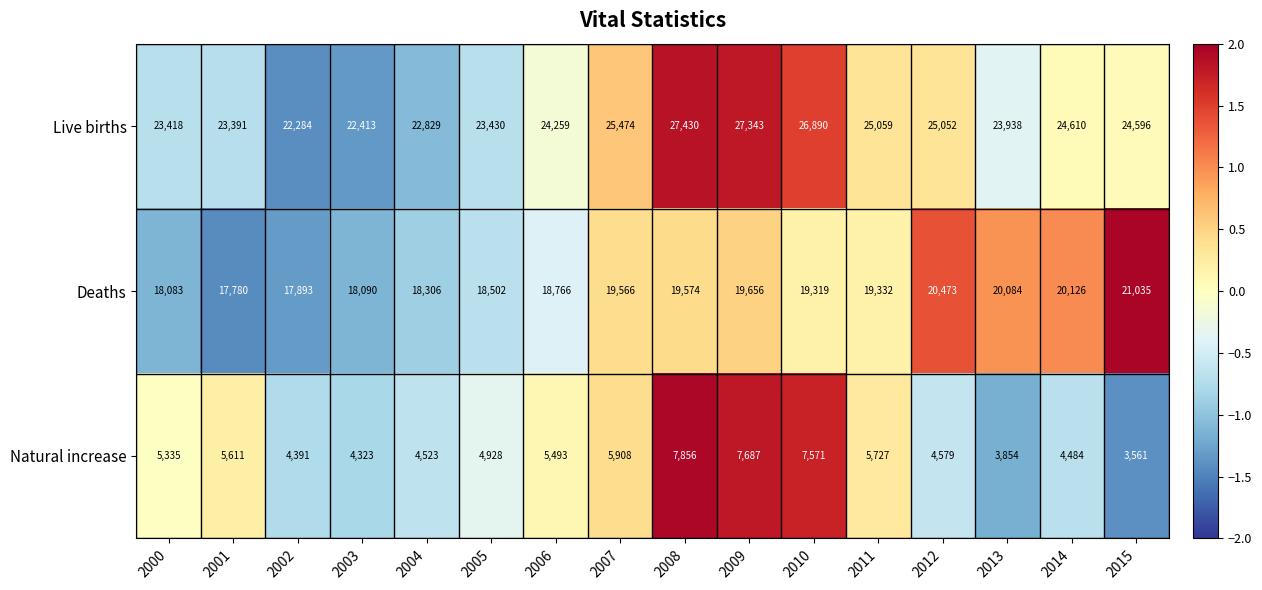

Which category has the highest value in the Natural increase series?

2008